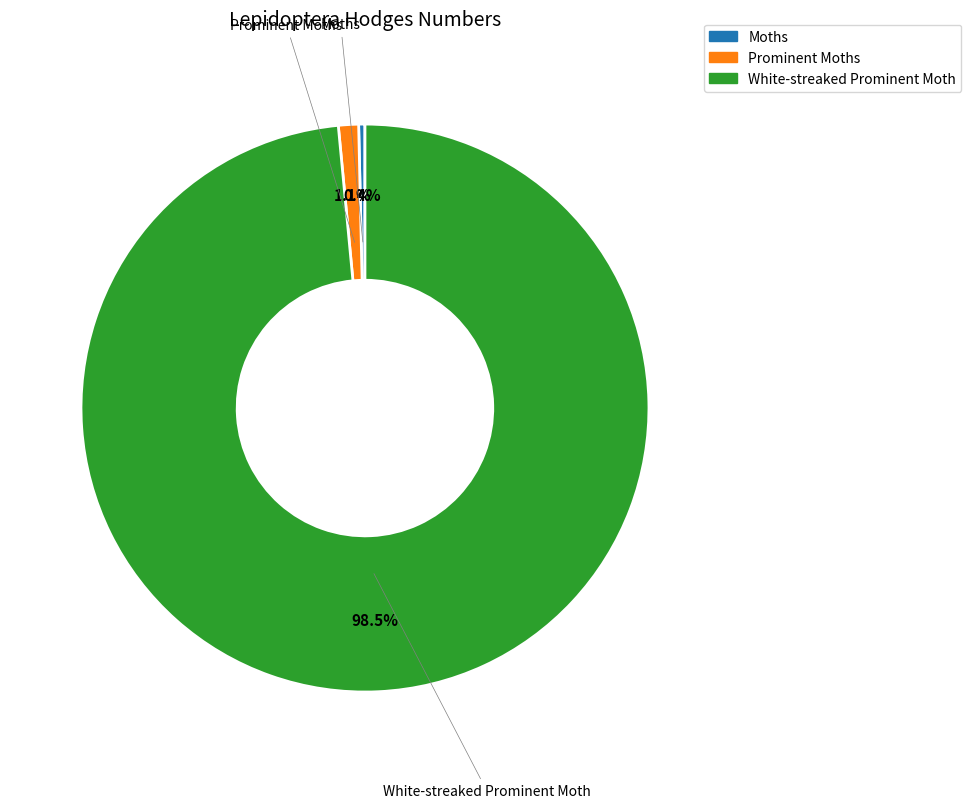

To the nearest percent, what is the difference between the largest and smallest slice percentages?

98%